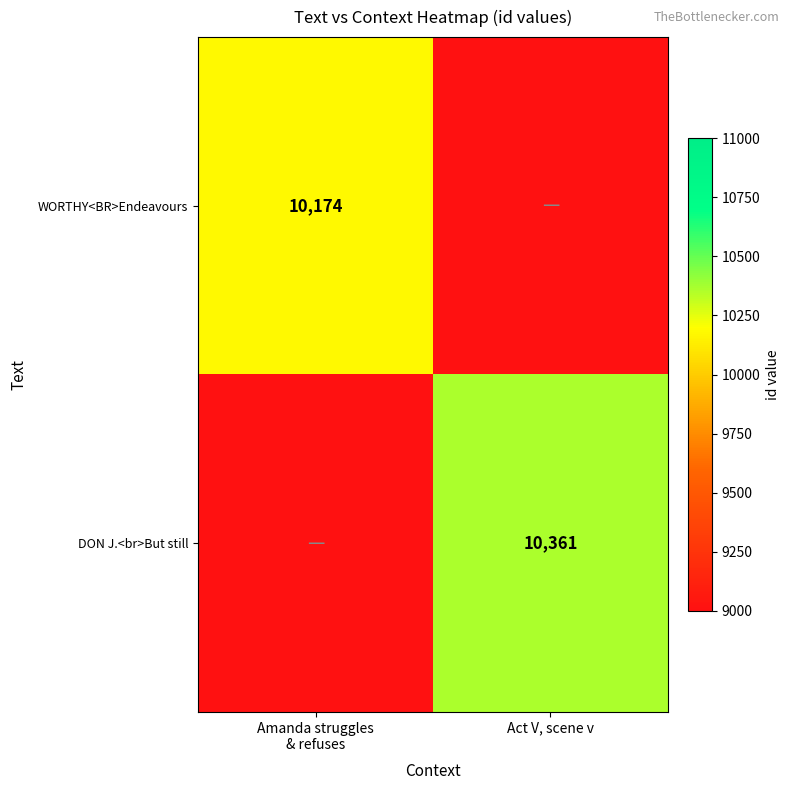

How many data points does each series have?

2